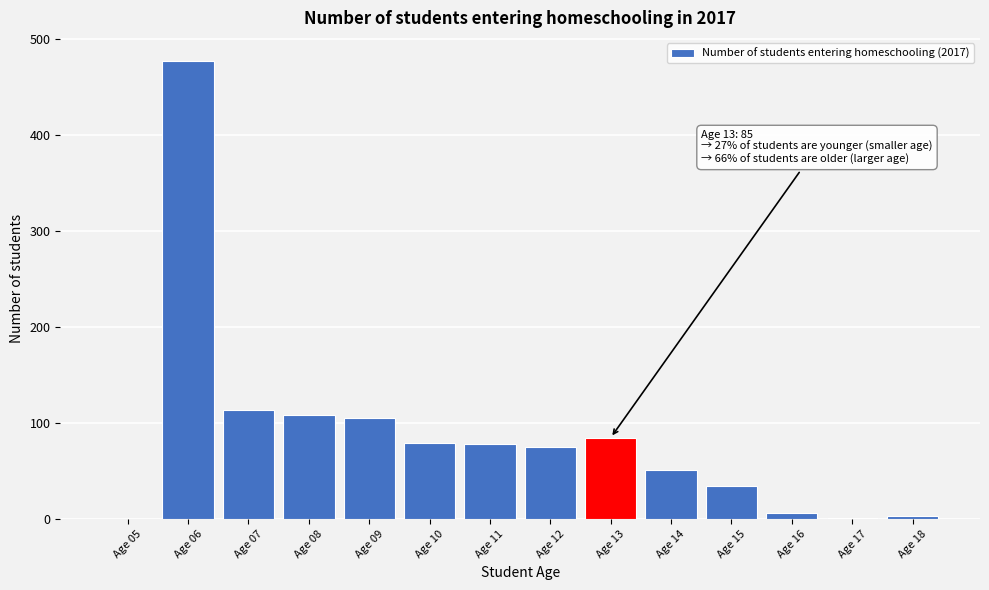

At which category does the chart reach its peak across all series?

Age 06